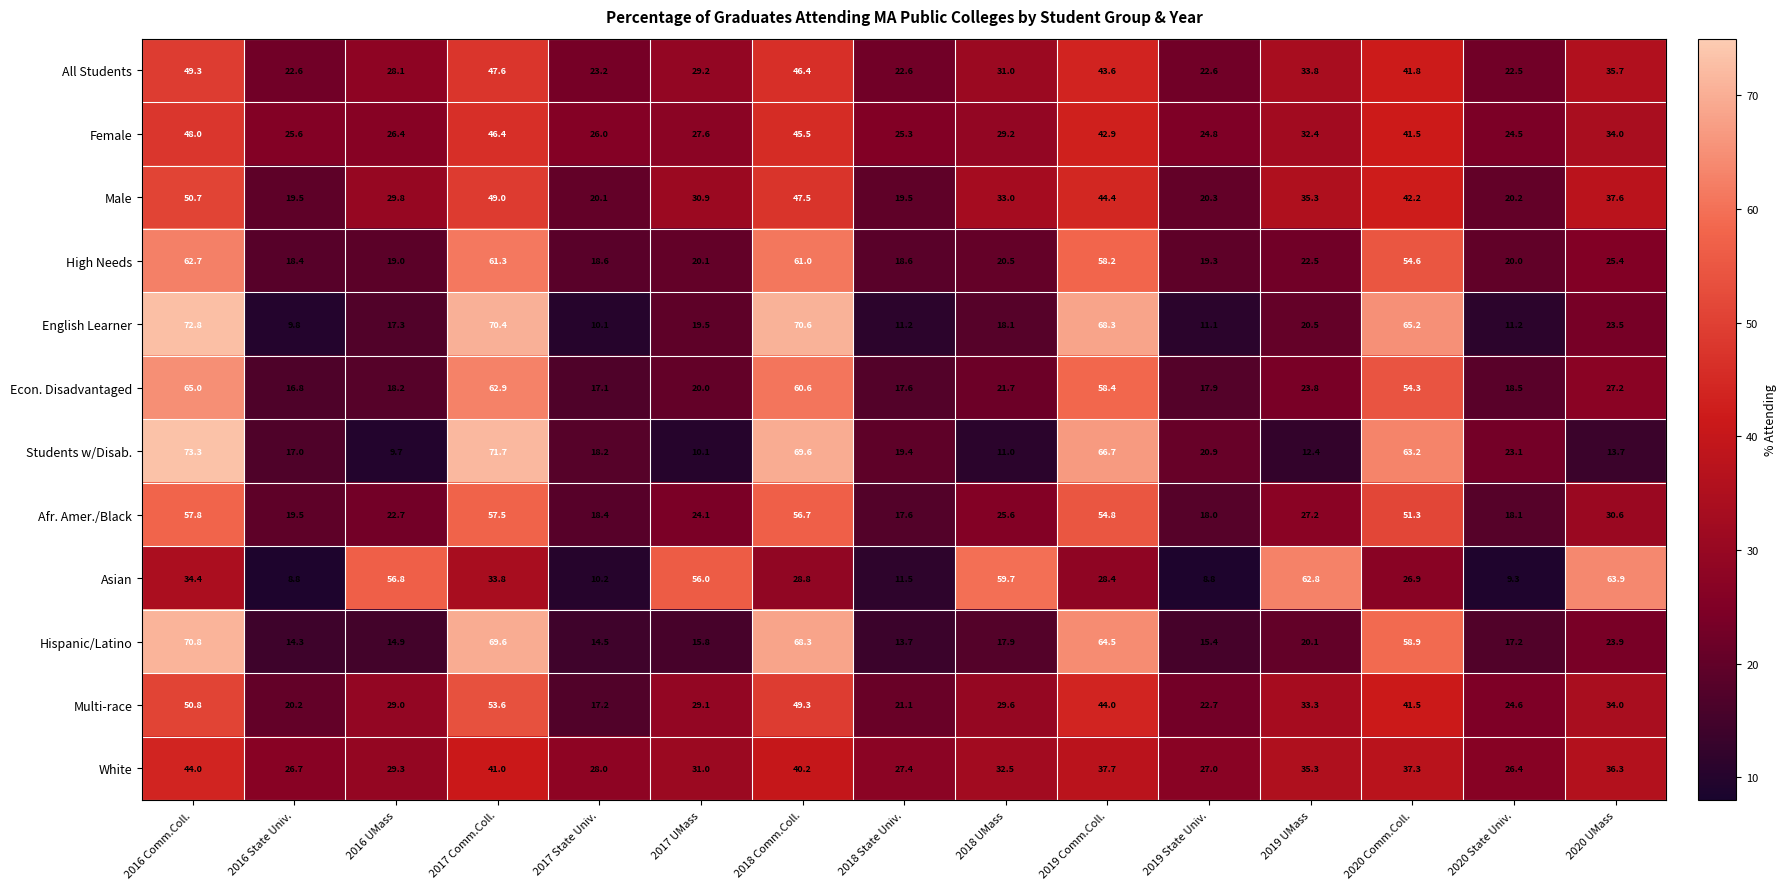

Which series has the widest spread of values?

Students w/Disab.